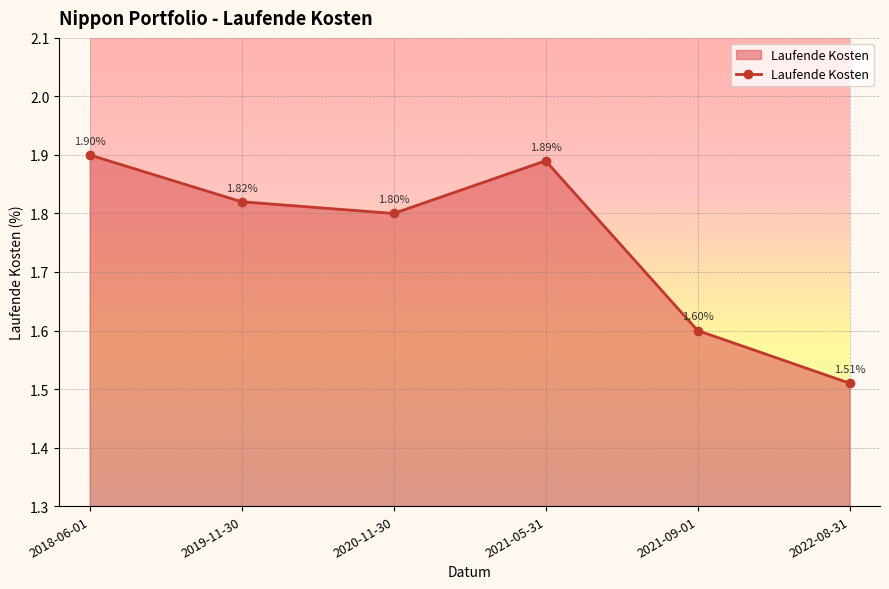

True or false: the data has more than 1 interior local peaks.

False